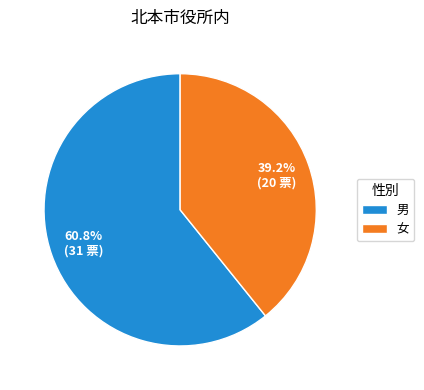

Is the sum of 男 and 女 greater than half?

Yes